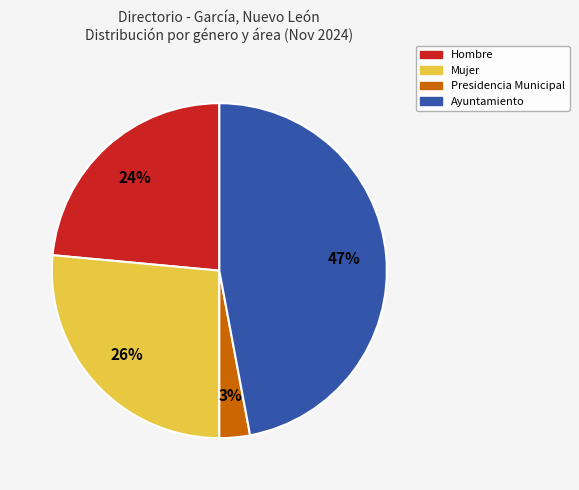

Count the number of slices in the pie.

4